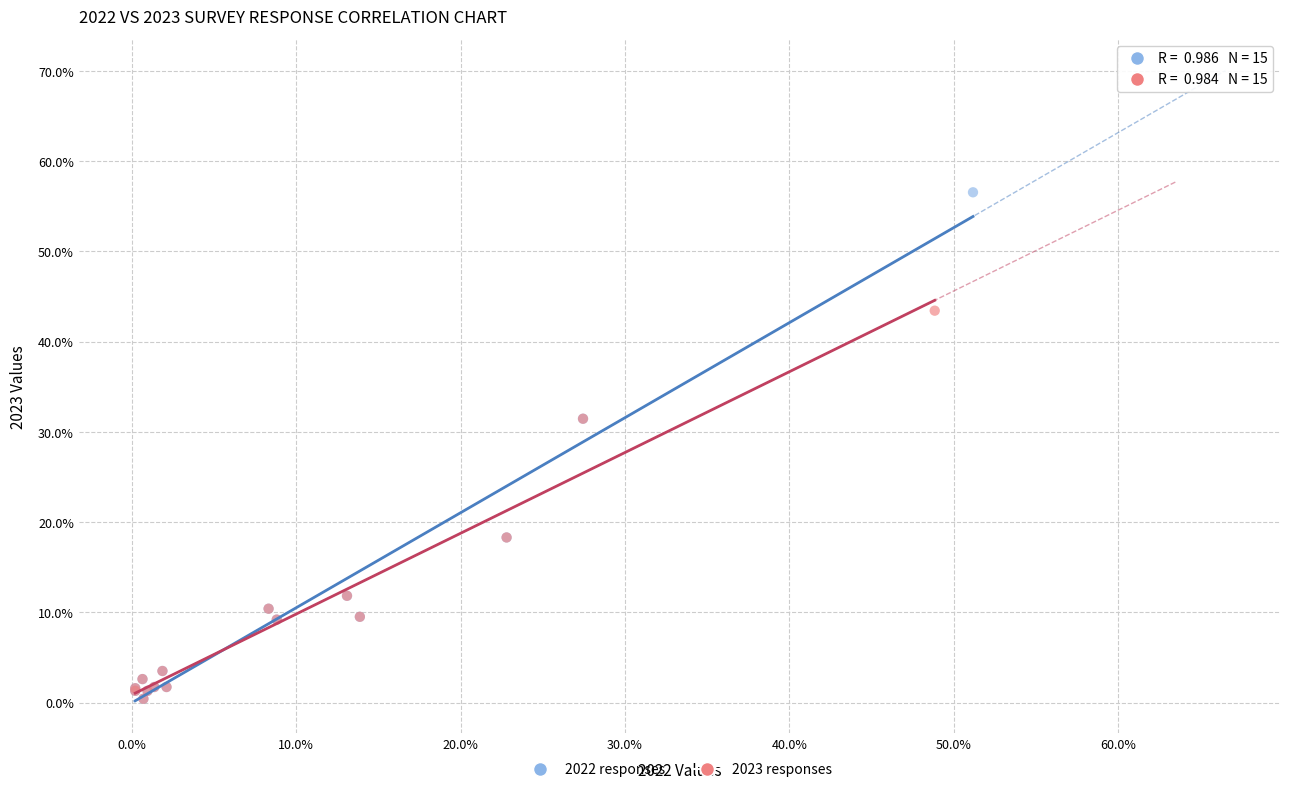

What are all the series names shown in the legend?

2022 responses, 2023 responses